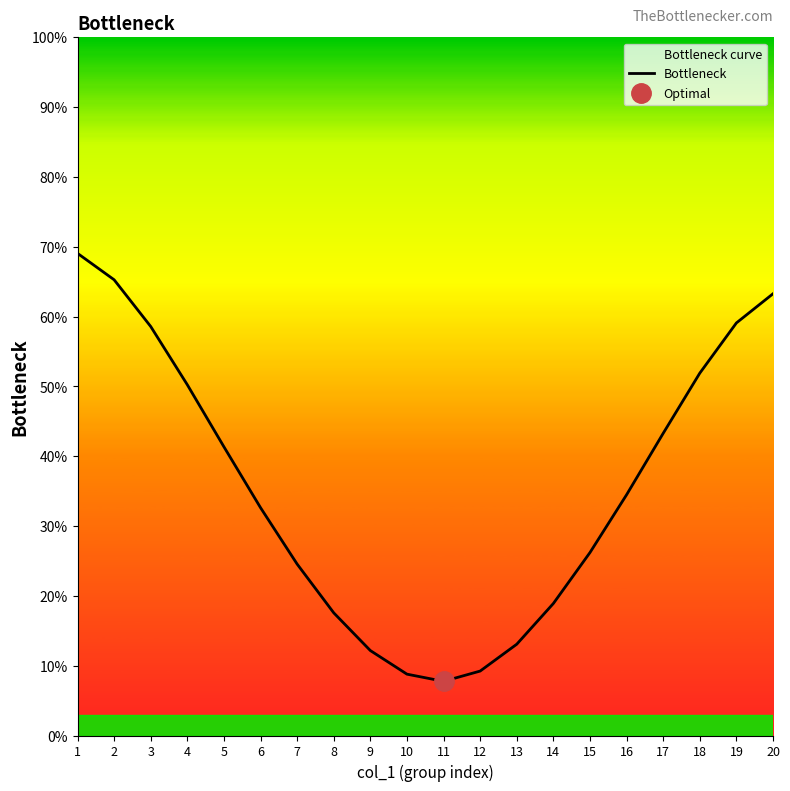

Is it true that the value at 9 is 12.2?

True